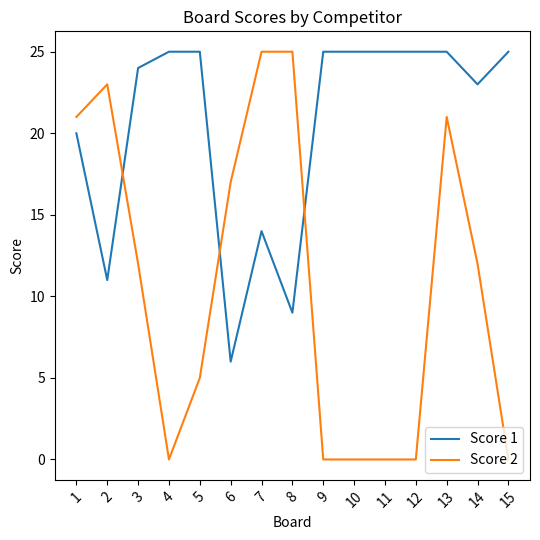

True or false: Score 2 has a value of 0 at 12.

True